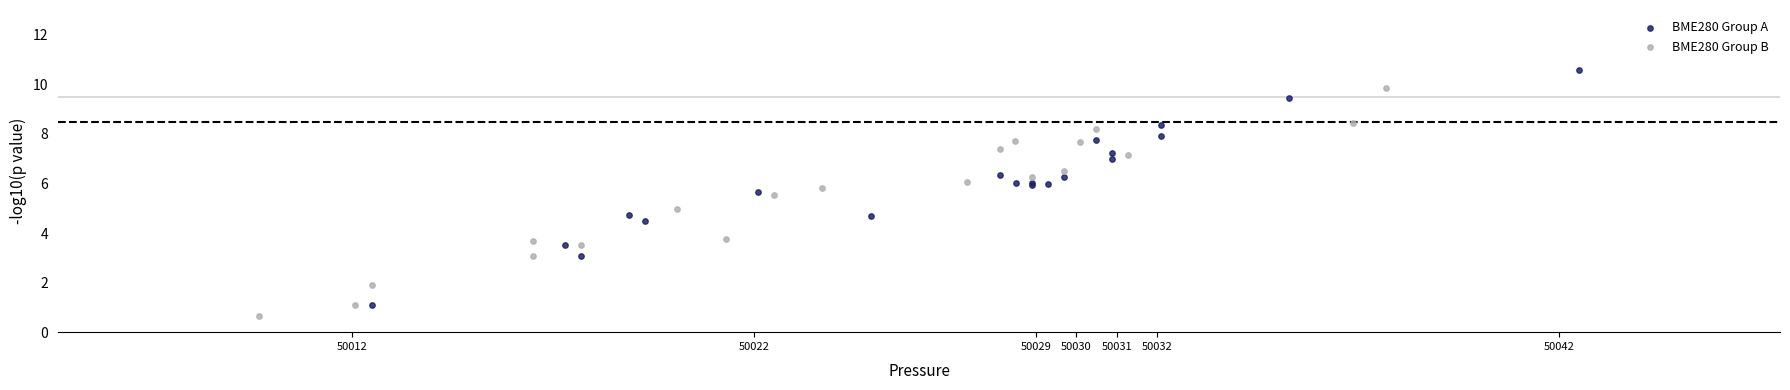

Which series contains the lowest Y value?

BME280 Group B